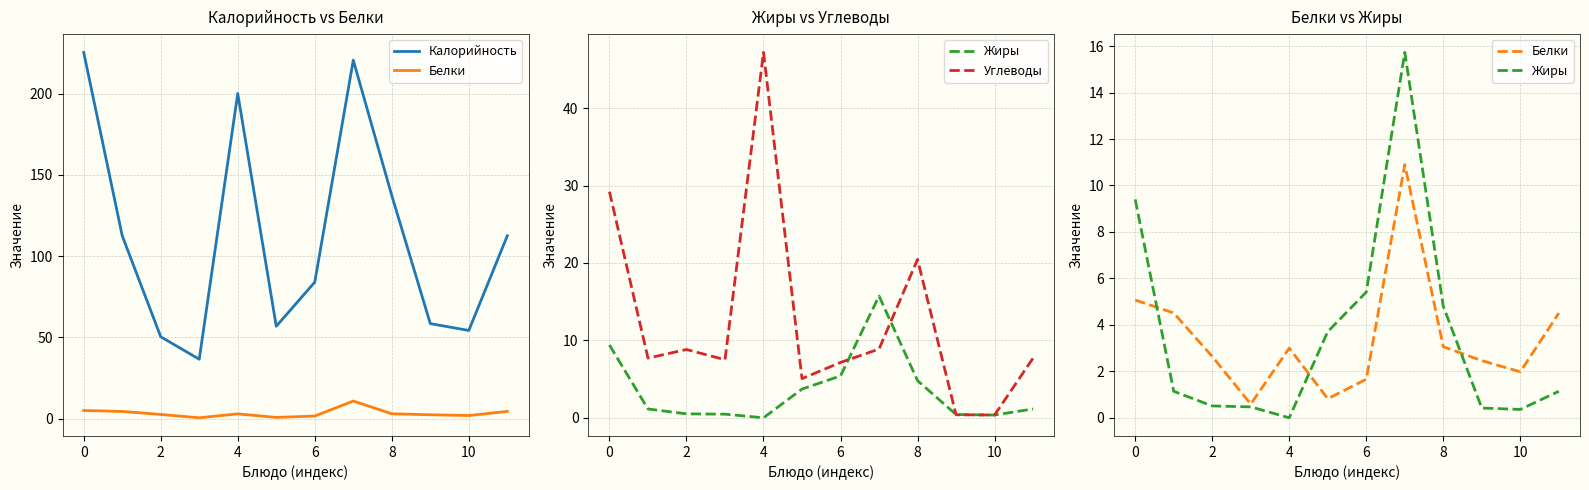

What are all the series names shown in the legend?

Калорийность, Белки, Жиры, Углеводы